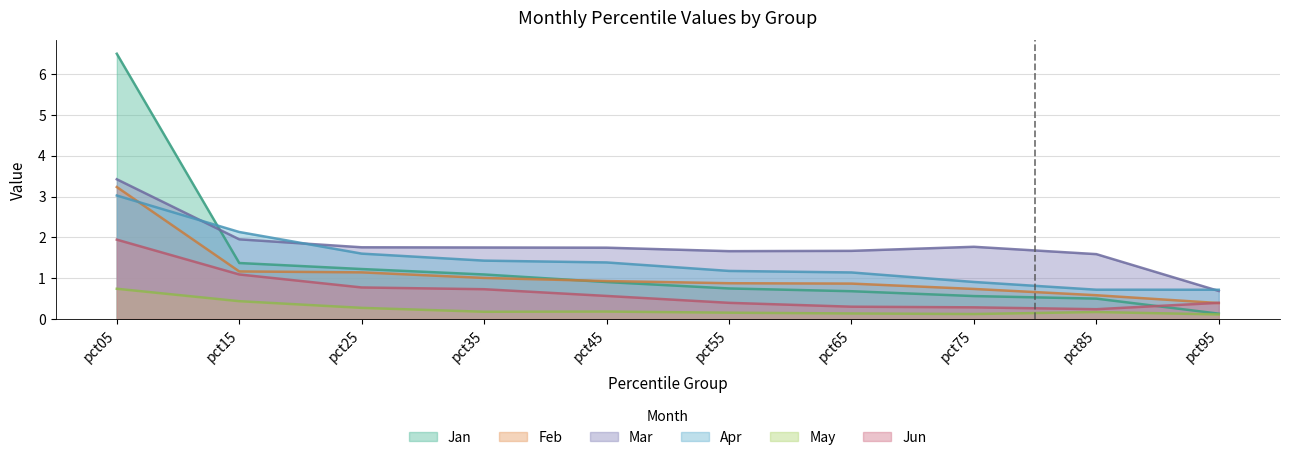

What is the value of the Apr point at the 9th from the left?

0.7